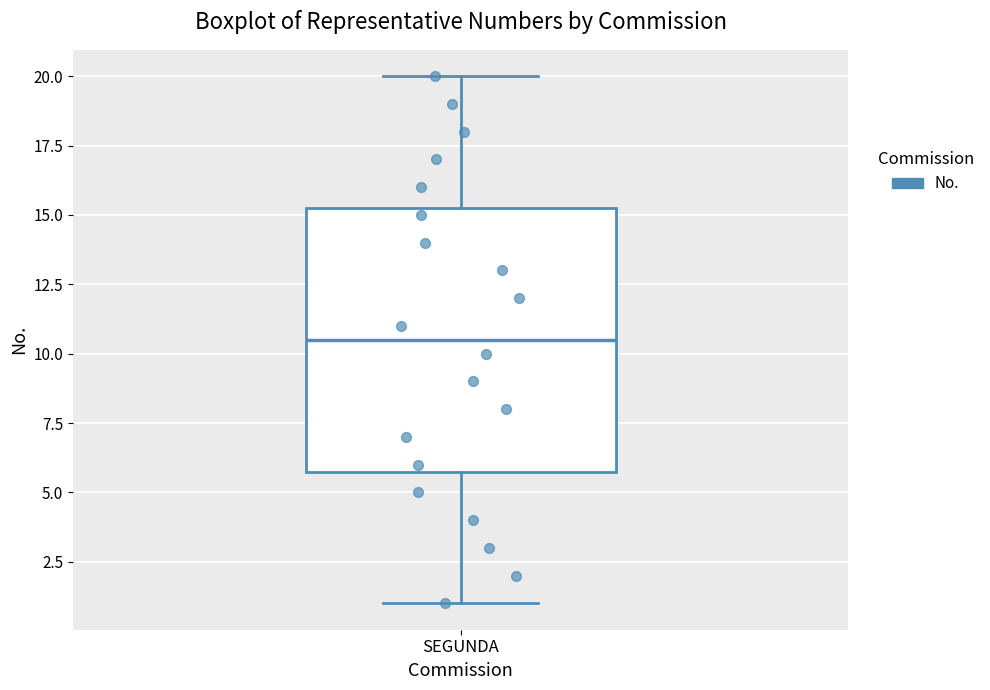

Read this box plot against the y-axis: the position of the median line, the range covered by the box, and the ends of both whiskers. The values are not printed on the chart, so give them approximately, as read against the axis.

median 10.5, box 6.0 to 15.5, whiskers 1.0 to 20.0